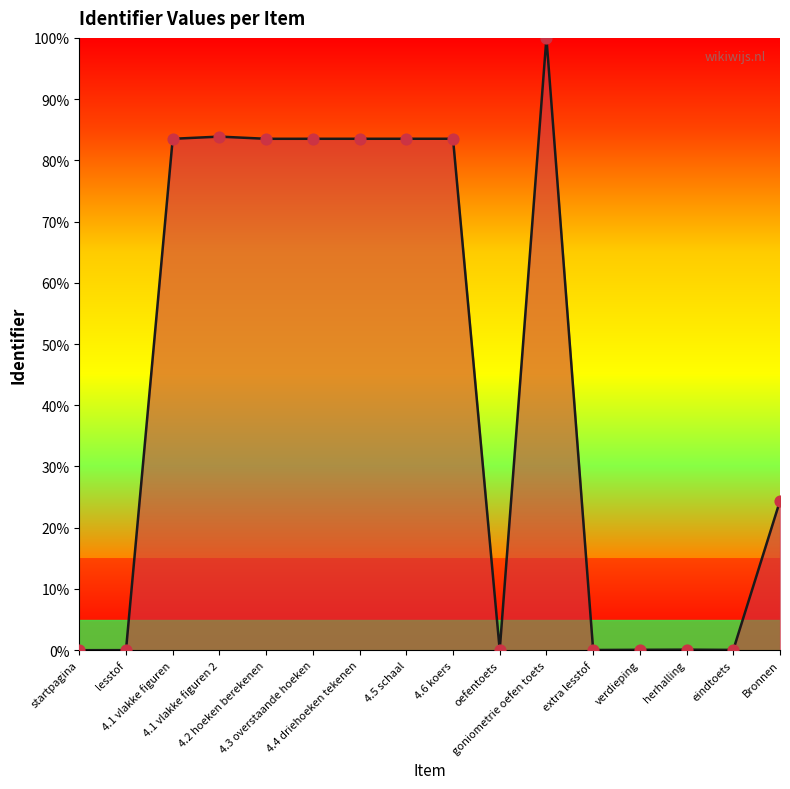

What is the difference between the maximum and minimum values?

100.0